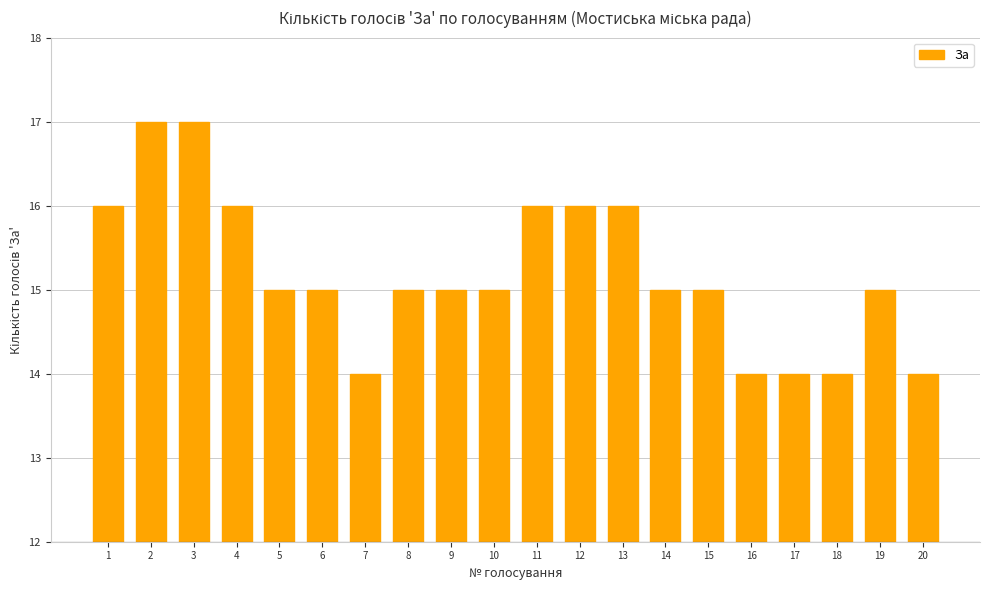

The value at 11 is 16. True or false?

True